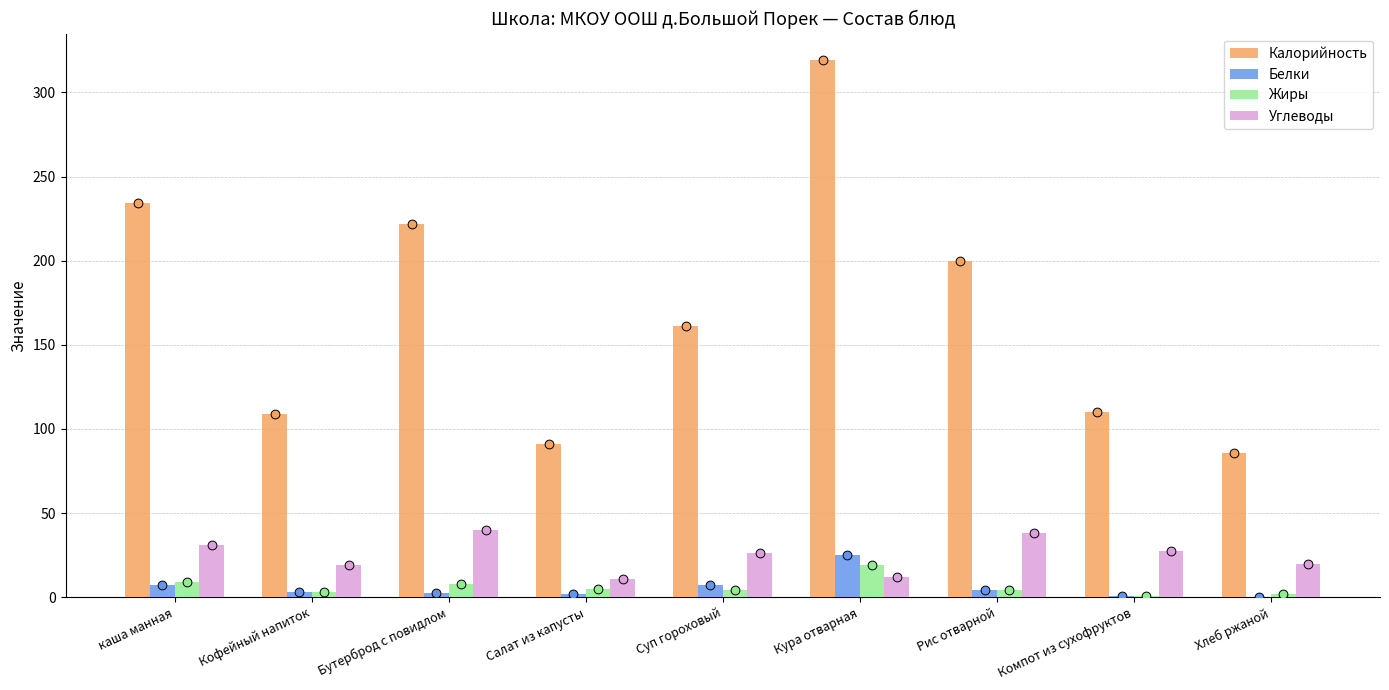

Which series has the widest spread of Y values?

Калорийность